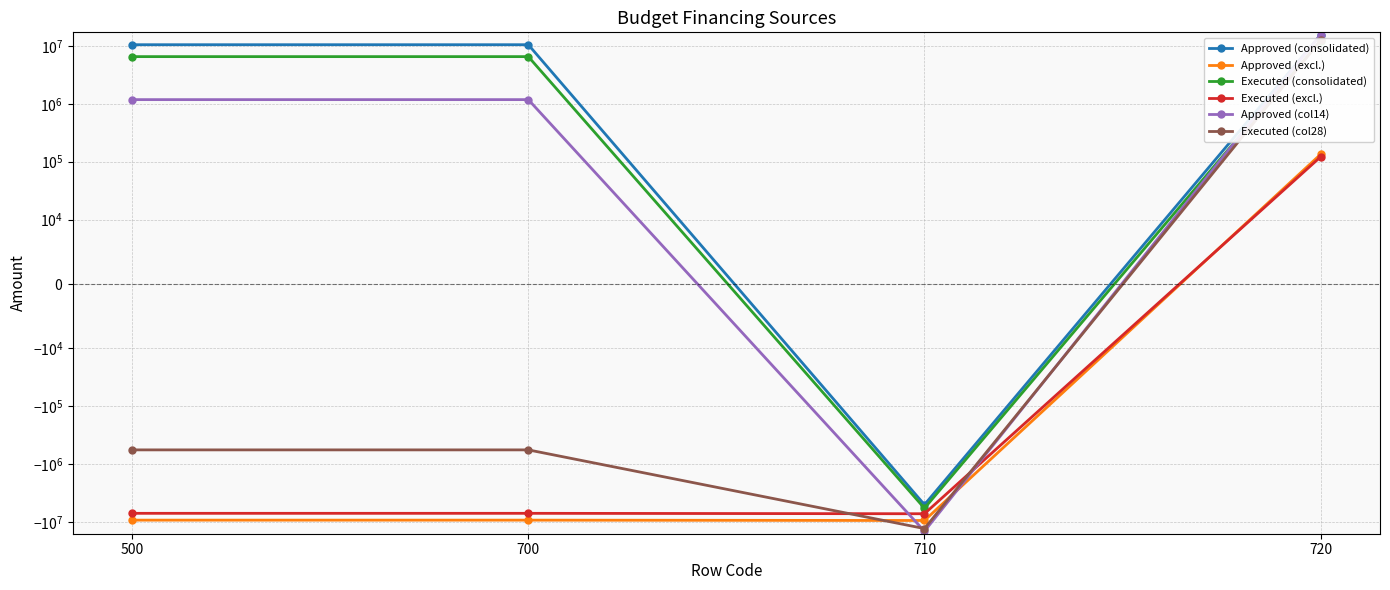

Reading right to left, what are all the values shown in this chart?

Approved (consolidated): 15579404.1	-5052400.1	10527004.0	10527004.0
Approved (excl.): 134100.0	-9476800.0	-9342700.0	-9342700.0
Executed (consolidated): 12375088.7	-5822169.3	6552919.4	6552919.4
Executed (excl.): 121459.3	-7245355.0	-7123895.7	-7123895.7
Approved (col14): 15713504.1	-14529200.1	1184304.0	1184304.0
Executed (col28): 12496548.0	-13067524.3	-570976.3	-570976.3